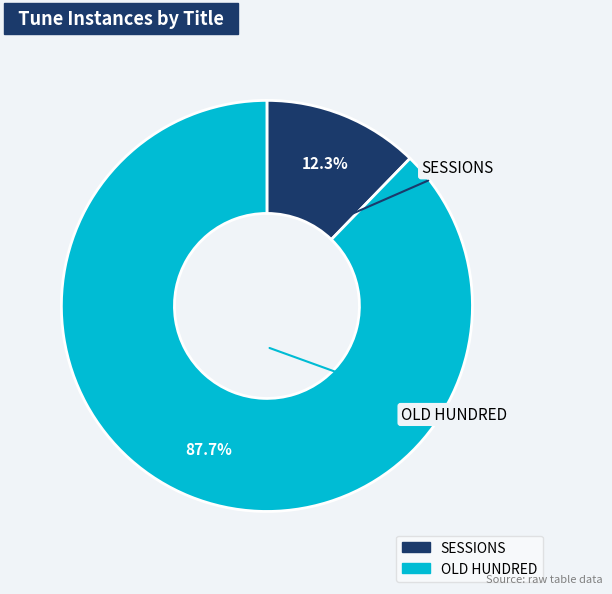

Count the number of slices in the pie.

2